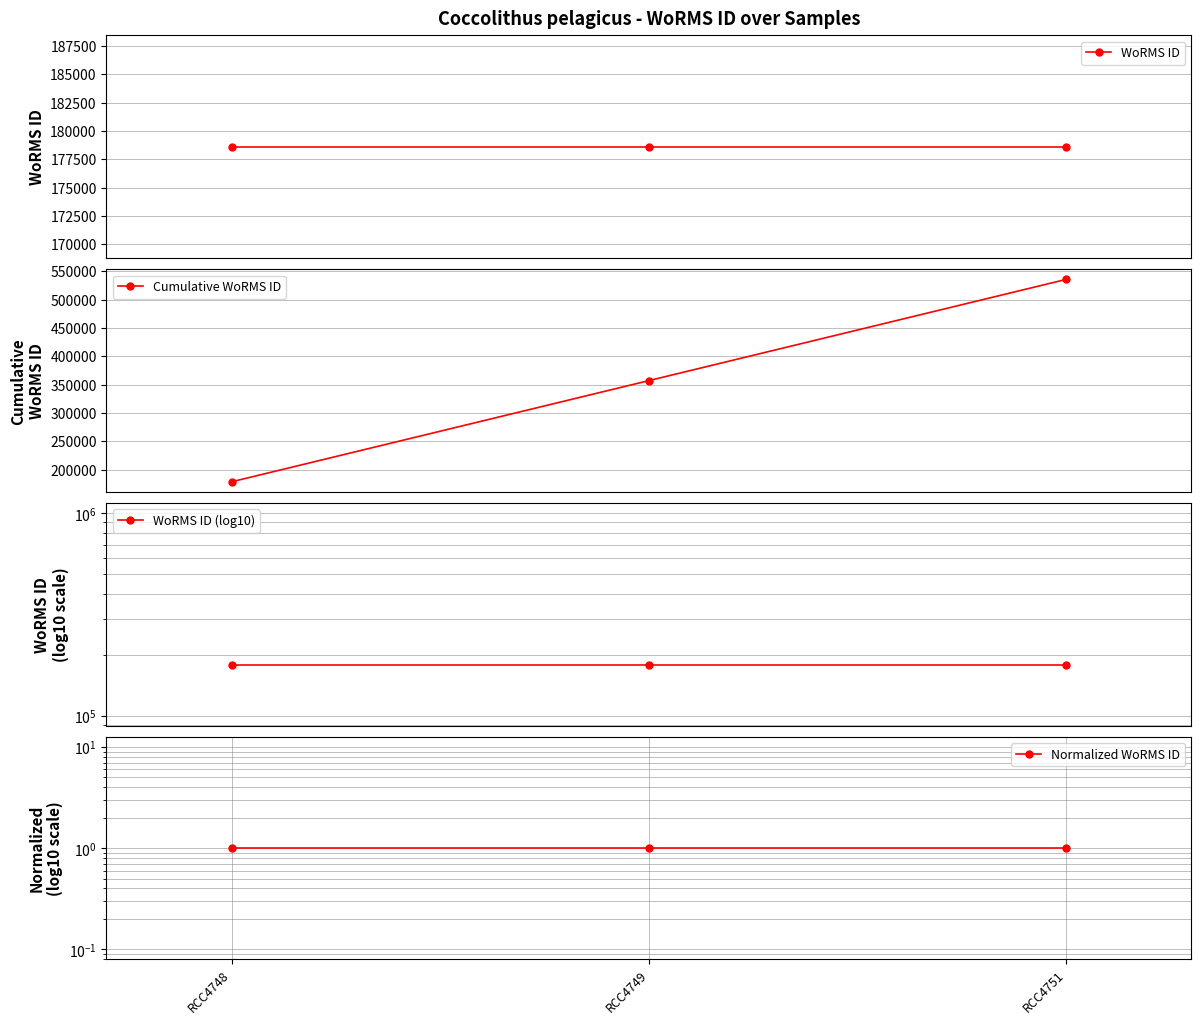

Count the number of data series in this chart.

4